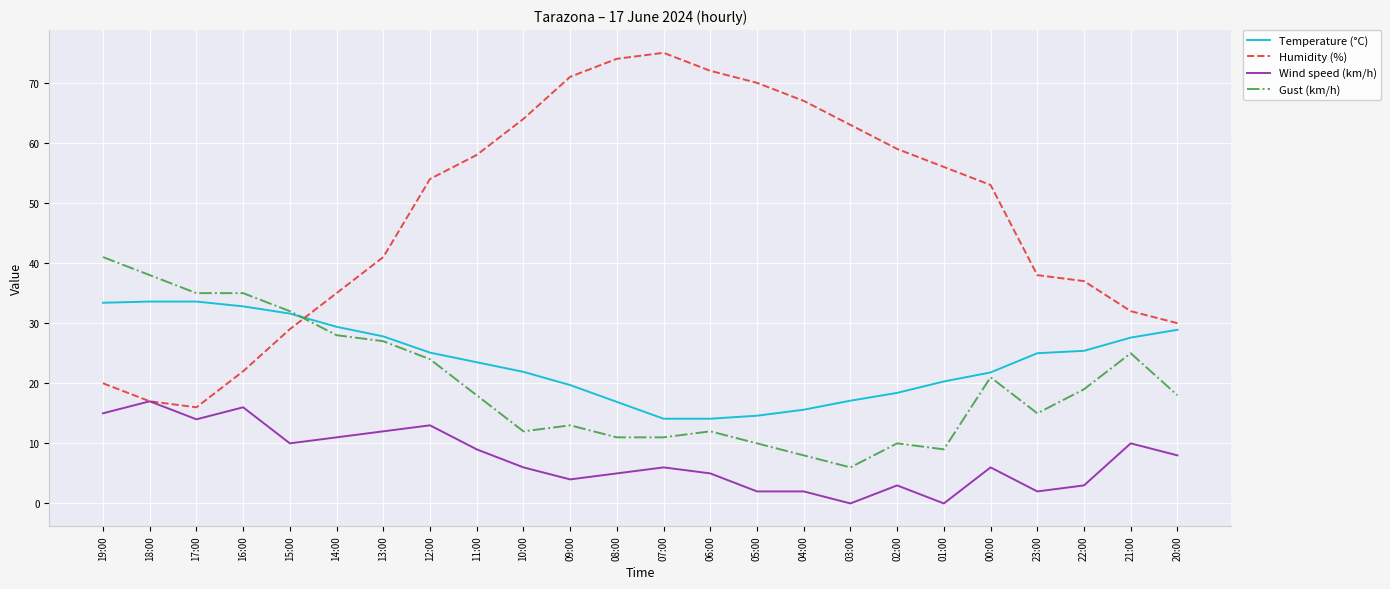

True or false: Temperature (°C) has a value of 10.6 at 11:00.

False